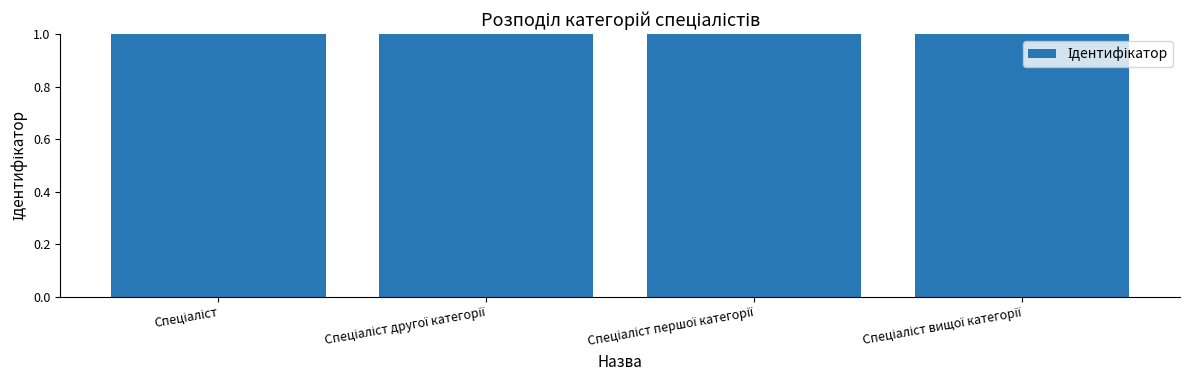

The chart shows a value of 2 at Спеціаліст другої категорії. True or false?

True